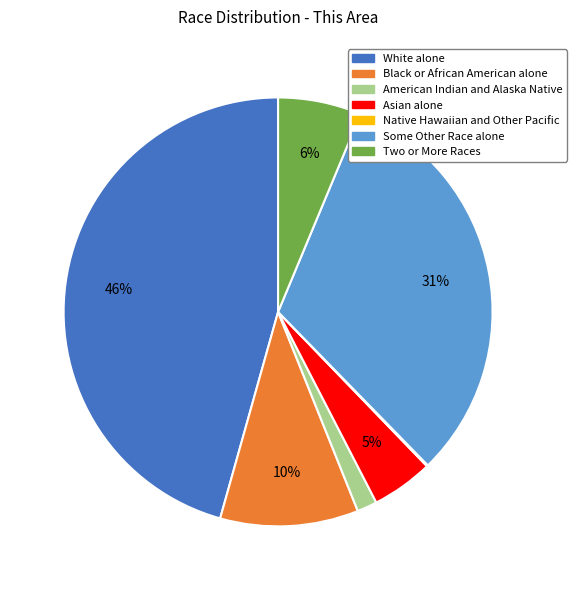

What is the largest slice in the pie chart?

White alone